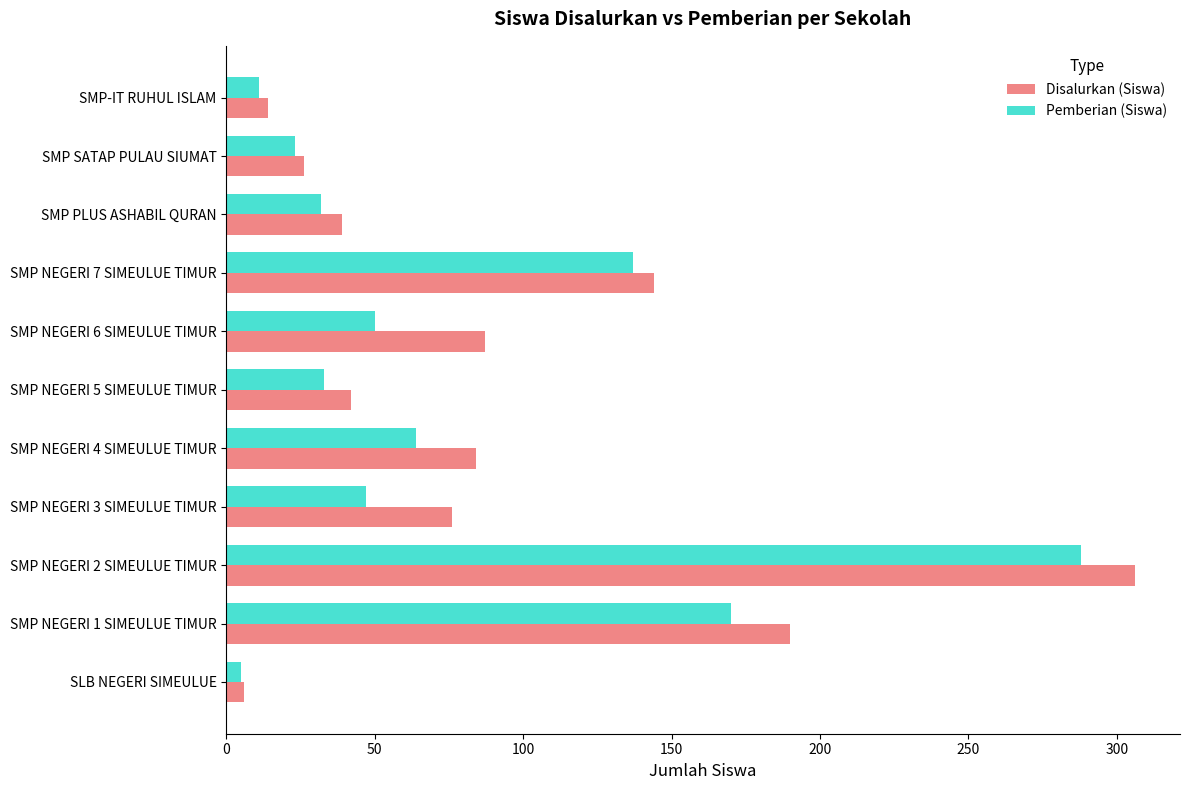

Which series has the largest range (max minus min)?

Disalurkan (Siswa)